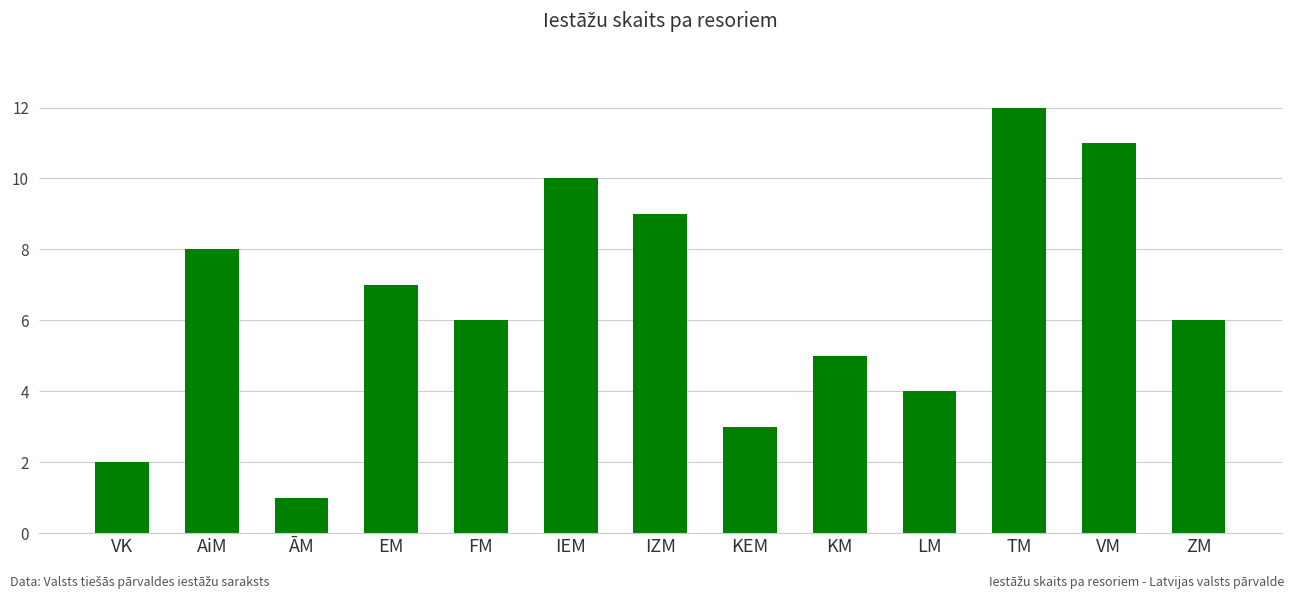

What is the ratio of the value at AiM to the value at EM?

1.1